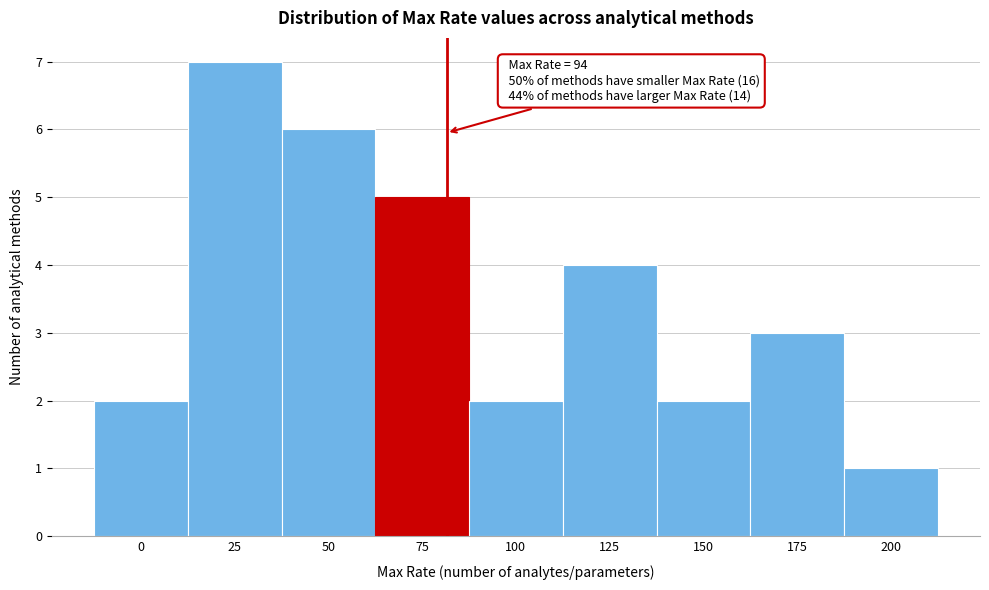

Reading left to right, list all the values displayed in this chart.

2	7	6	5	2	4	2	3	1